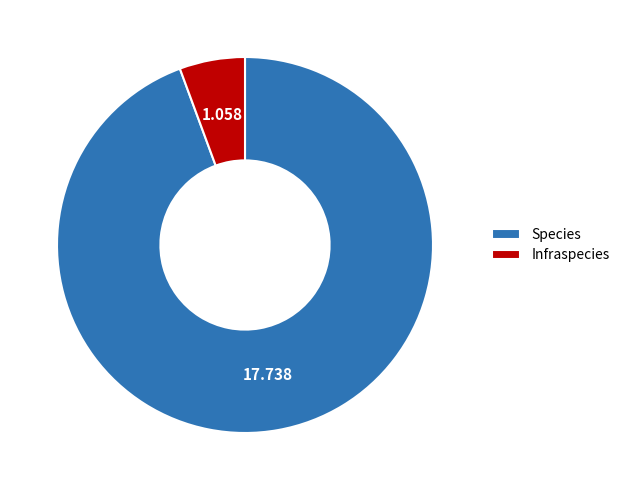

Count the number of slices in the pie.

2